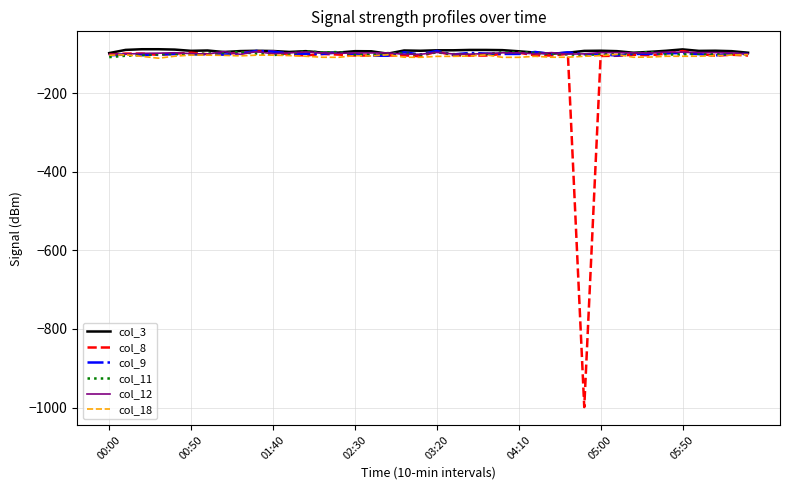

What is the lowest value of the col_12 series?

-101.4